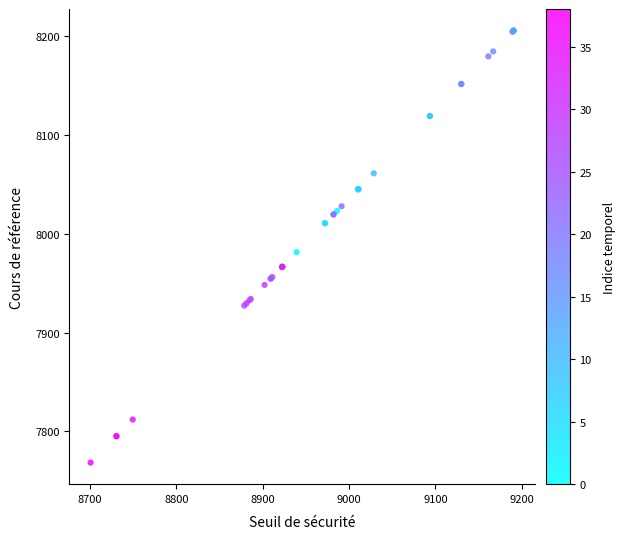

What Y value in the scatter plot is closest to 7987?

7981.5